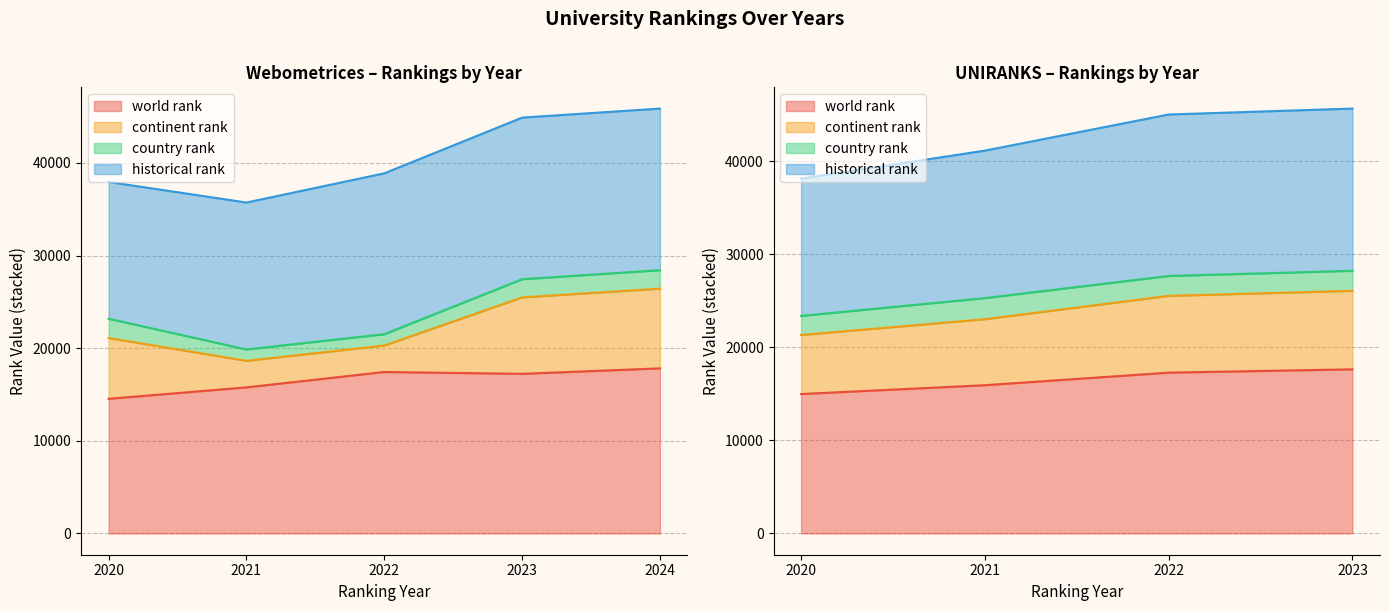

What is the sum of the country rank values at UNIRANKS 2022 and UNIRANKS 2021?

4410.0